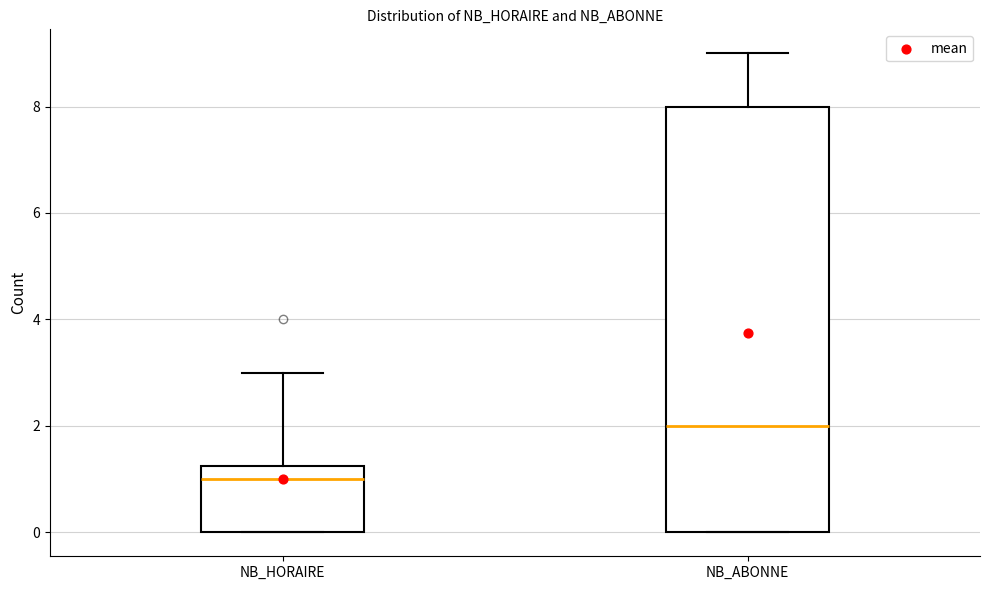

Reading left to right, transcribe this box plot: for each box, give where its median line is, the range the box spans, and where its two whiskers end, as read against the y-axis. The values are not printed on the chart, so give them approximately, as read against the axis.

NB_HORAIRE: median 1.0, box 0.0 to 1.2, whiskers 0.0 to 3.0
NB_ABONNE: median 2.0, box 0.0 to 8.0, whiskers 0.0 to 9.0